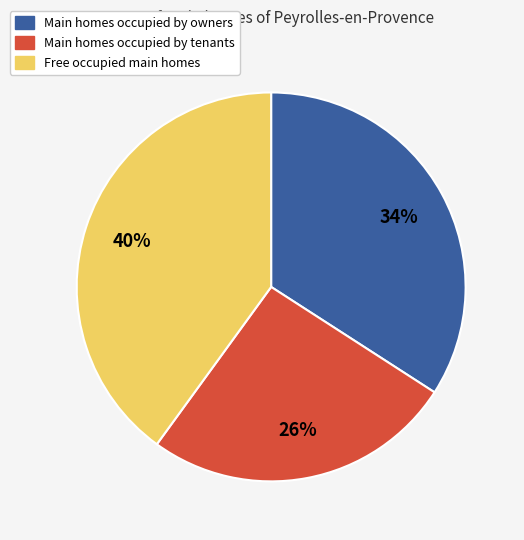

Is the sum of Free occupied main homes and Main homes occupied by tenants greater than half?

Yes